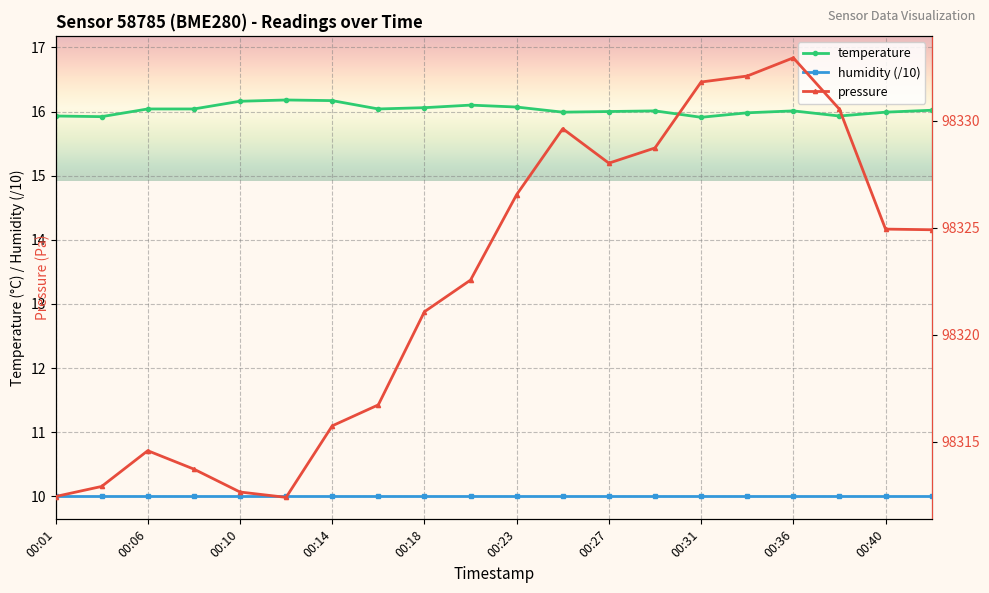

True or false: temperature and humidity (/10) intersect in this chart.

False